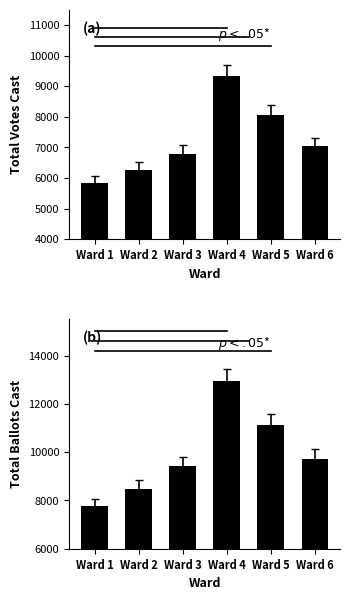

What is the spread (max minus min) of values at Ward 4?

3623